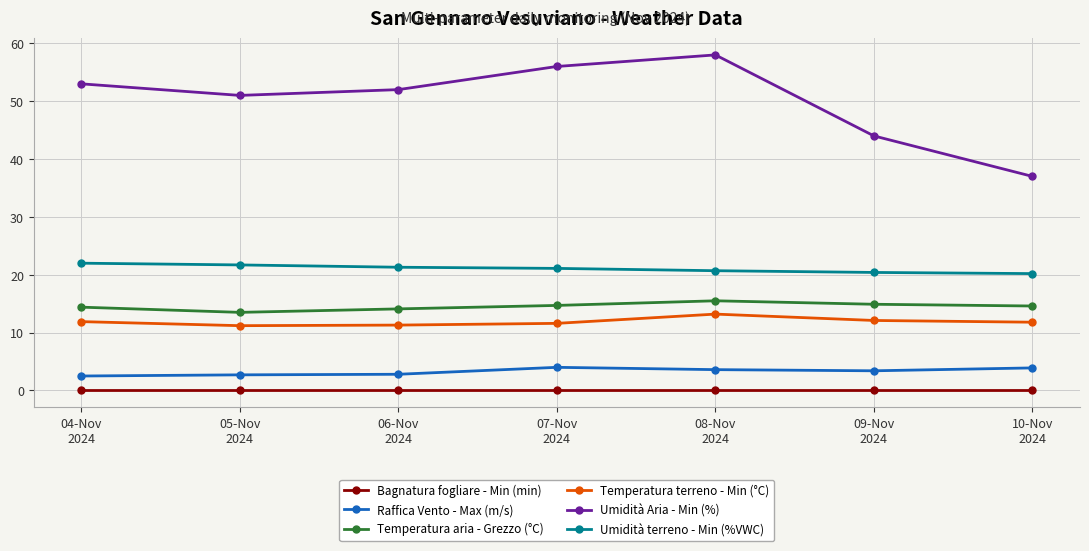

What is the difference between the highest and lowest values at 05-Nov
2024?

51.0